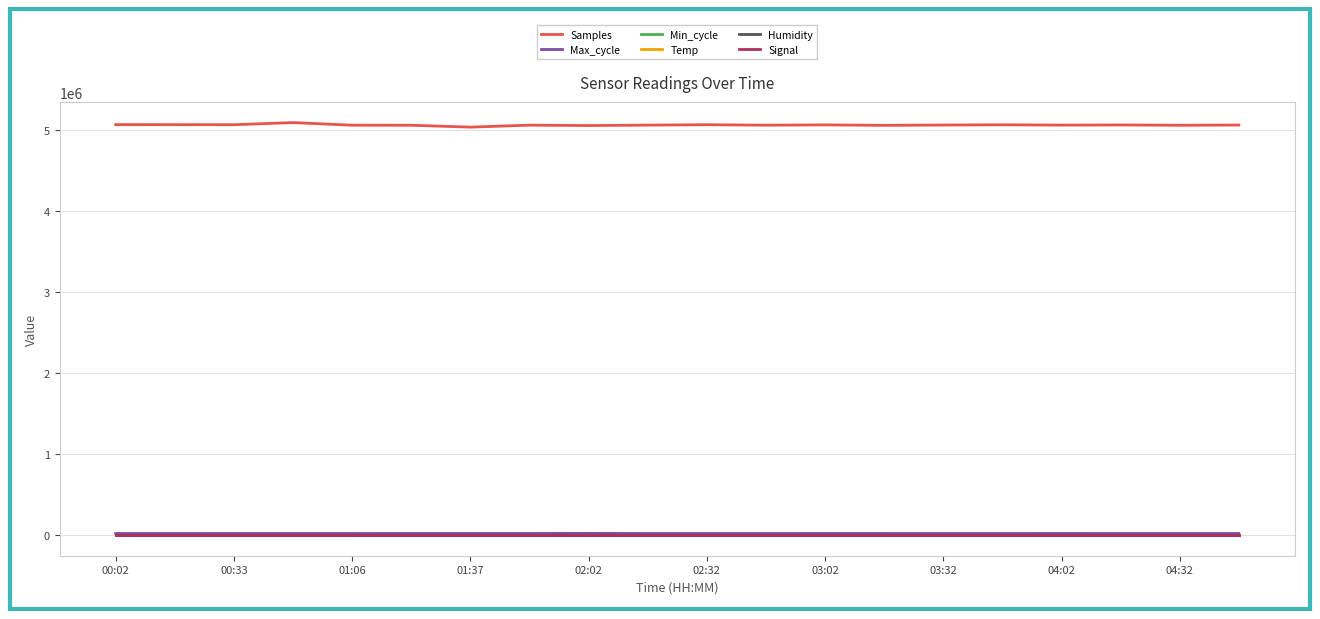

What are all the series names shown in the legend?

Samples, Max_cycle, Min_cycle, Temp, Humidity, Signal